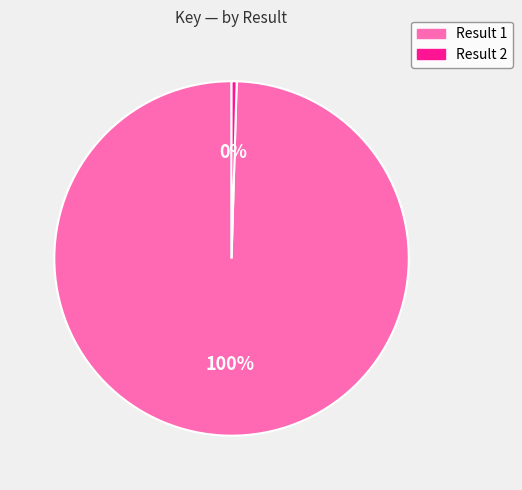

Is it true that Result 2 is 0% of the pie?

True